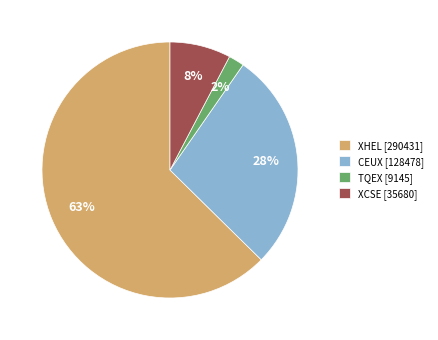

Which category has the biggest portion of the pie?

XHEL